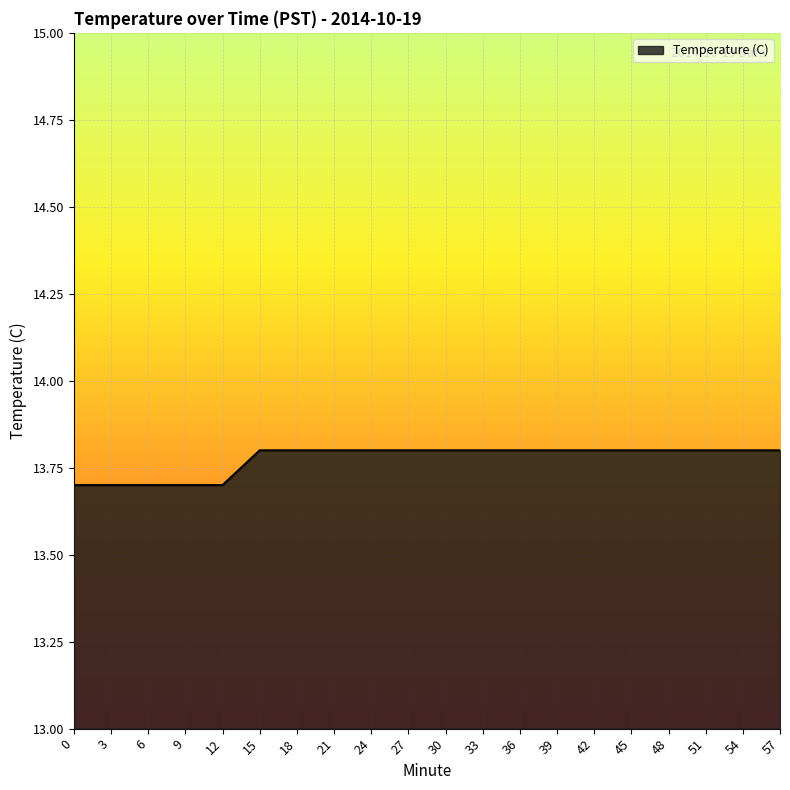

Reading left to right, extract all data points from this chart.

0=13.7	3=13.7	6=13.7	9=13.7	12=13.7	15=13.8	18=13.8	21=13.8	24=13.8	27=13.8	30=13.8	33=13.8	36=13.8	39=13.8	42=13.8	45=13.8	48=13.8	51=13.8	54=13.8	57=13.8